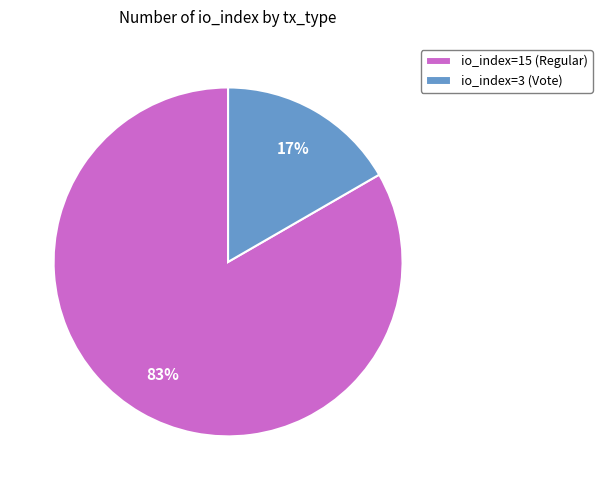

How many slices are in this pie chart?

2